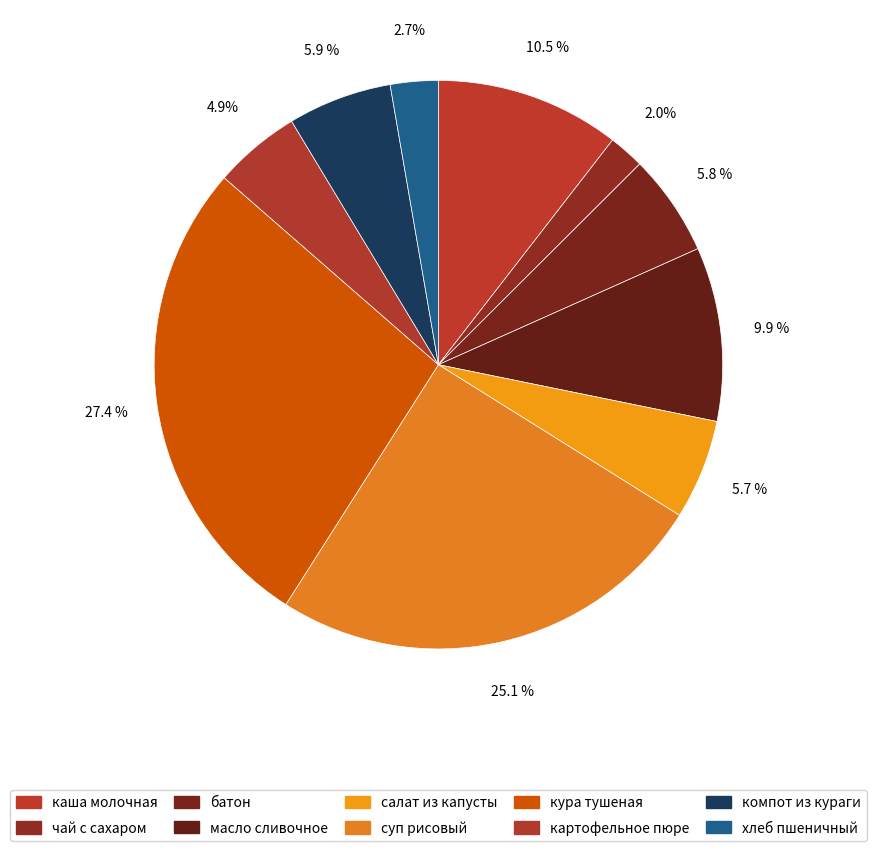

Count the number of slices in the pie.

10